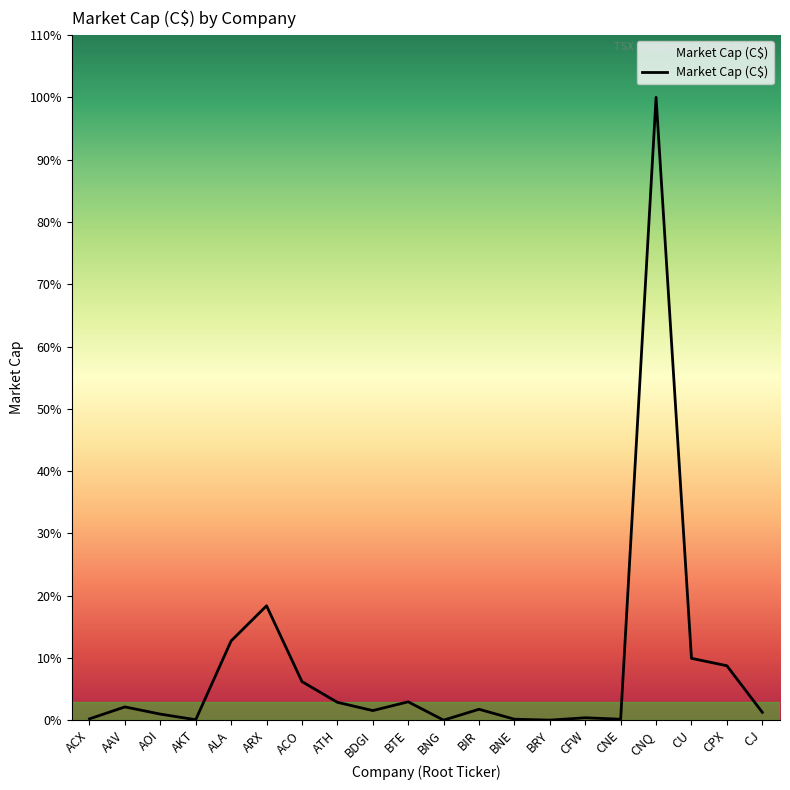

Is this an area chart (filled region under the line)?

Yes